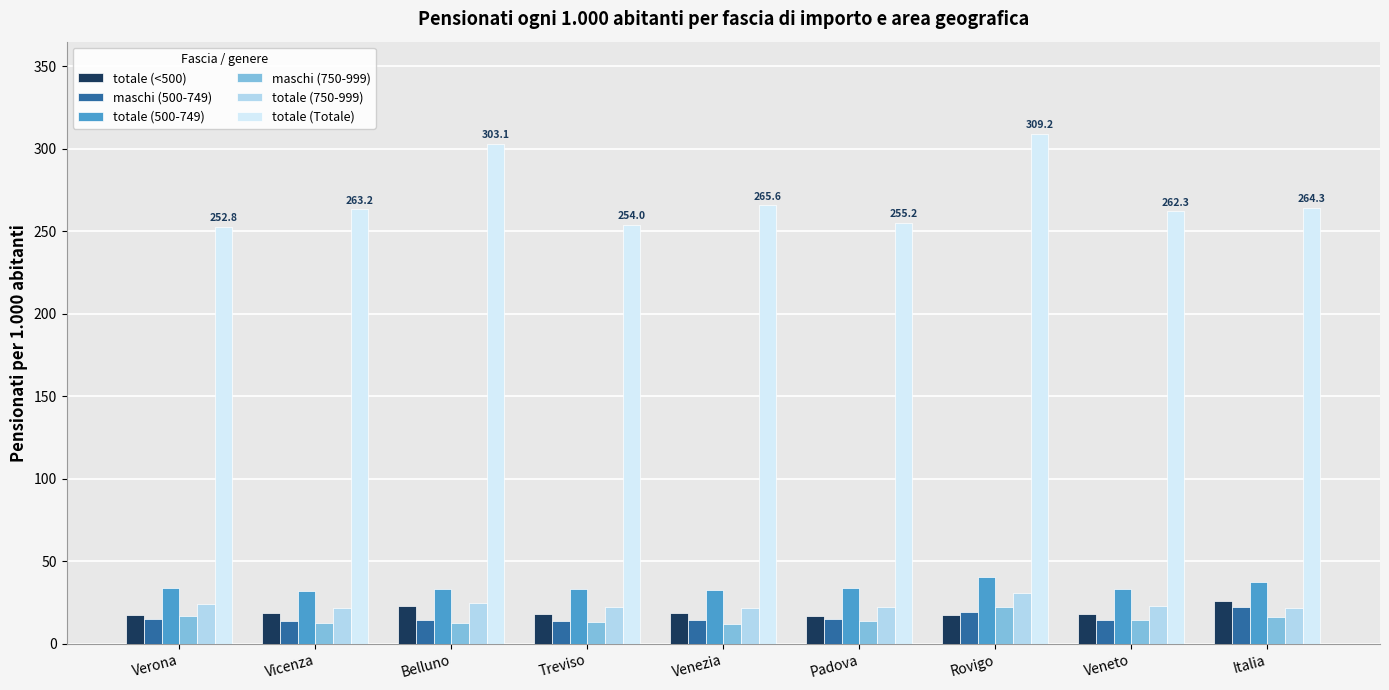

What is the total value across all series at Rovigo?

439.2